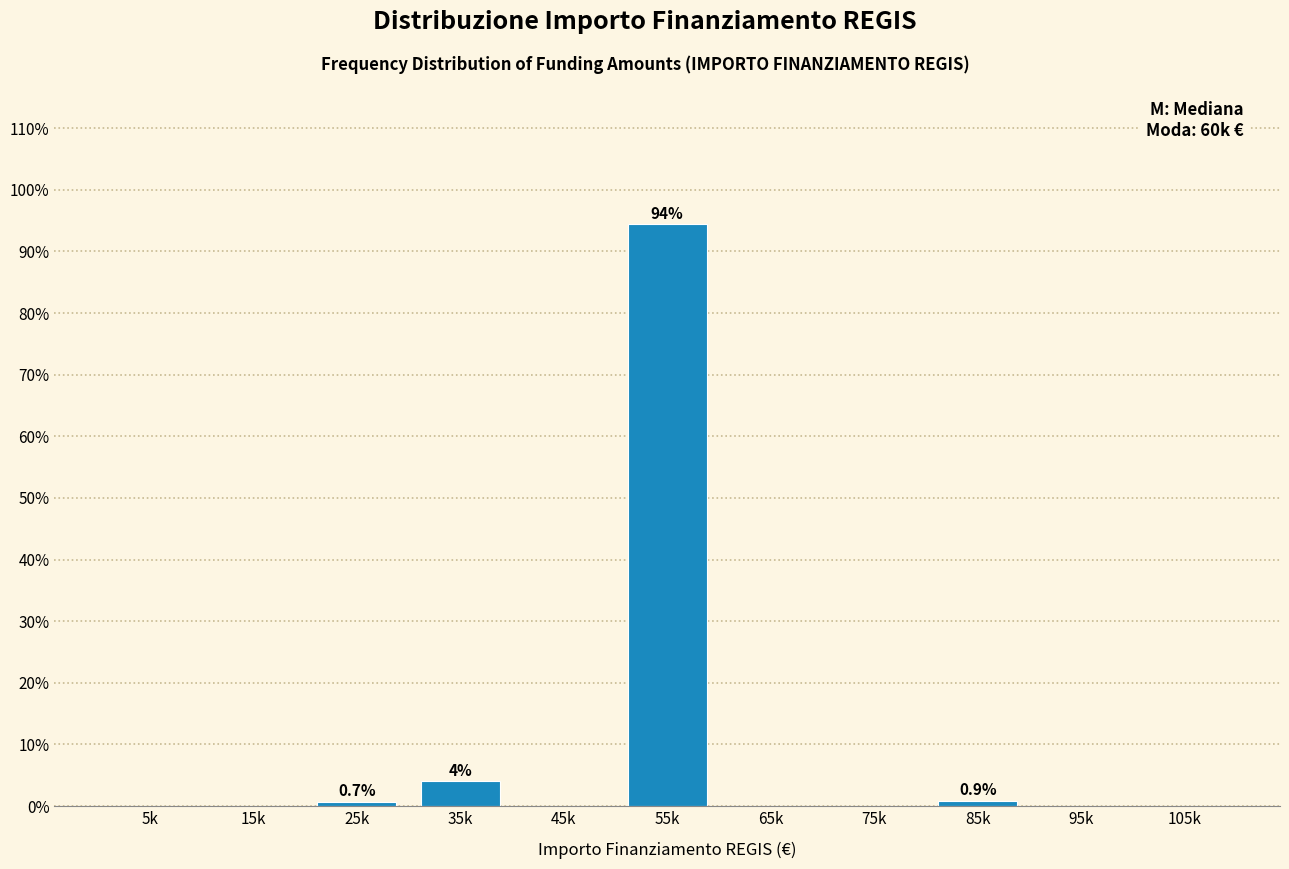

At which label is the value closest to 47?

35k